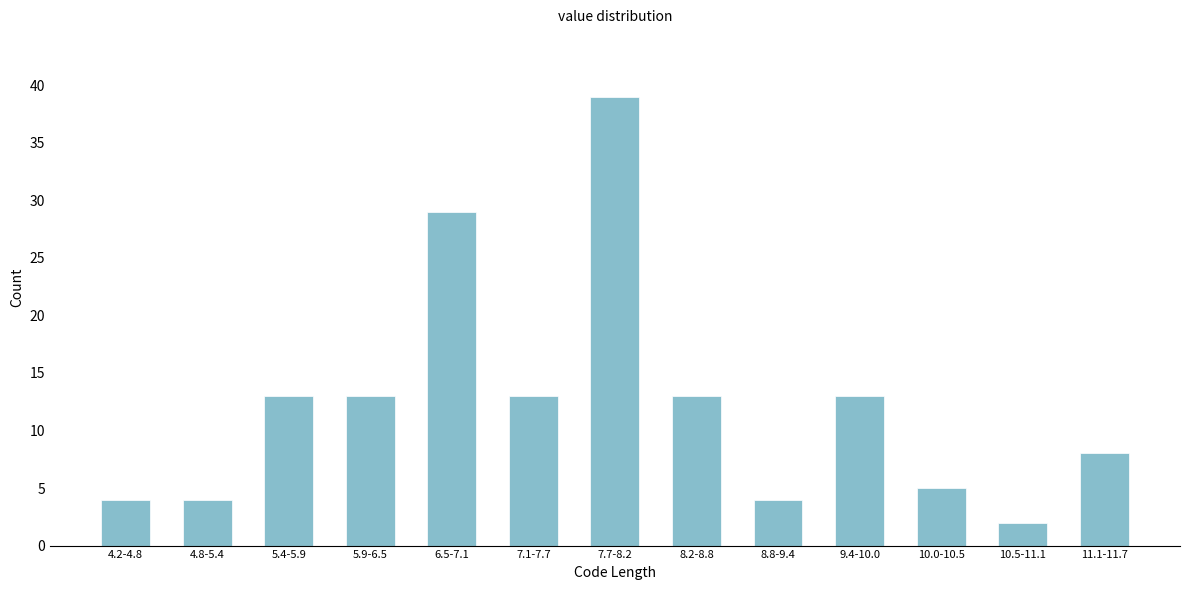

Reading left to right, transcribe all the data shown in this chart.

4.2-4.8=4	4.8-5.4=4	5.4-5.9=13	5.9-6.5=13	6.5-7.1=29	7.1-7.7=13	7.7-8.2=39	8.2-8.8=13	8.8-9.4=4	9.4-10.0=13	10.0-10.5=5	10.5-11.1=2	11.1-11.7=8